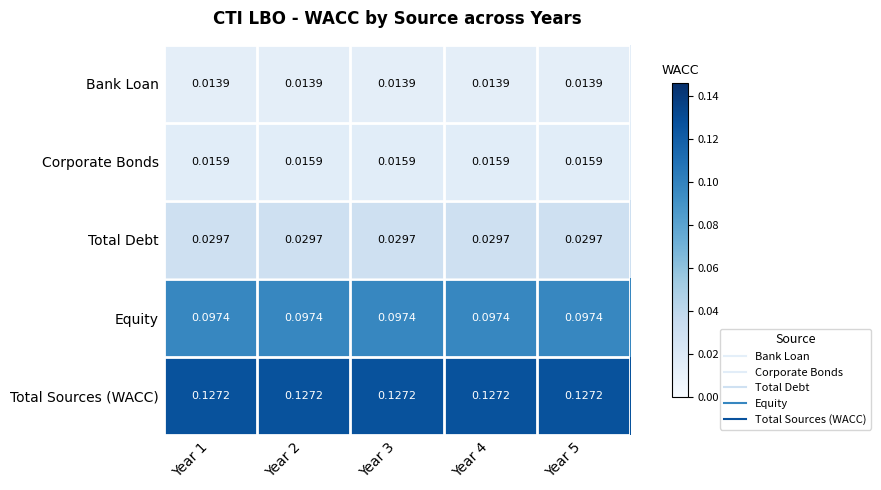

Rank the series at Year 1 from highest to lowest value.

Total Sources (WACC), Equity, Total Debt, Corporate Bonds, Bank Loan